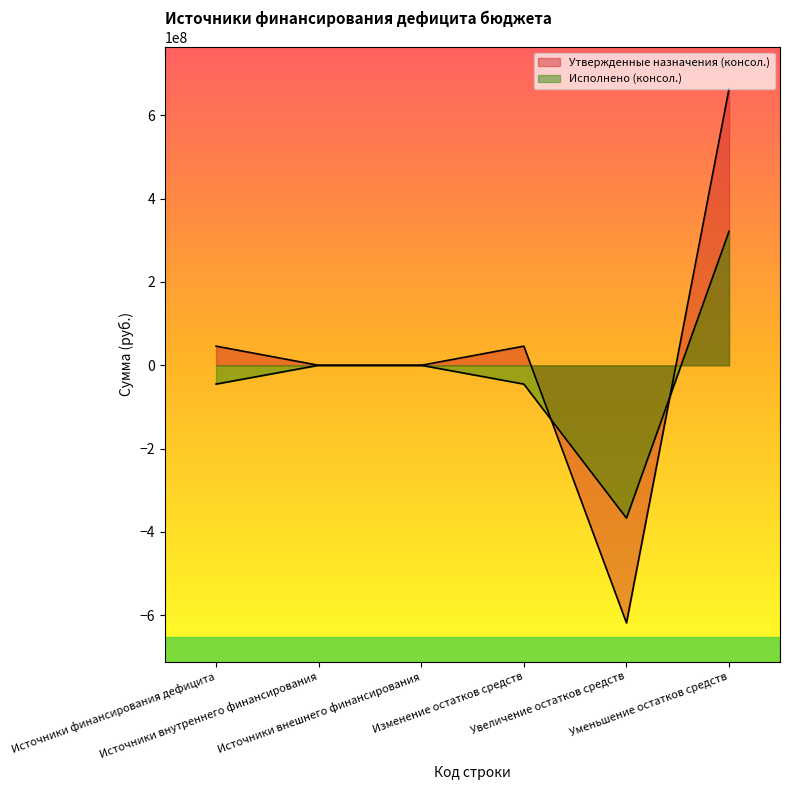

Is it true that Утвержденные назначения (консол.) equals 592763122.7 at Источники внешнего финансирования?

False